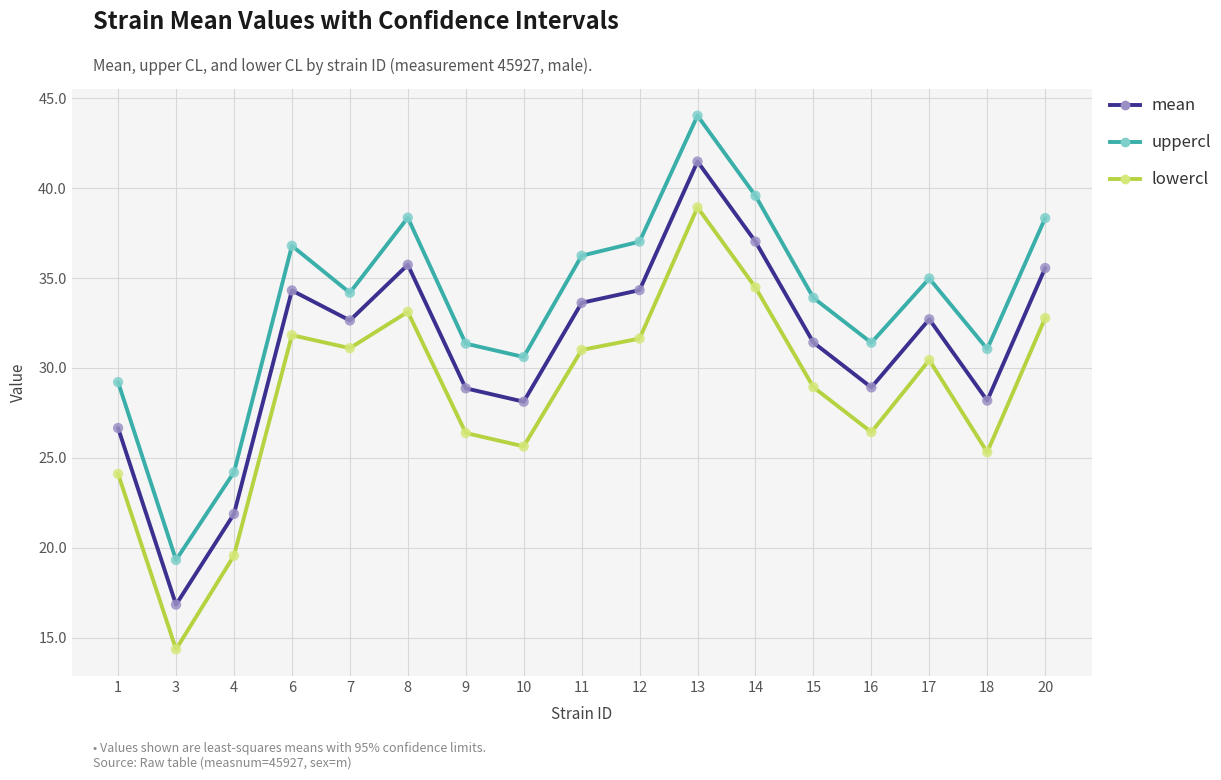

Which series has the largest range (max minus min)?

uppercl